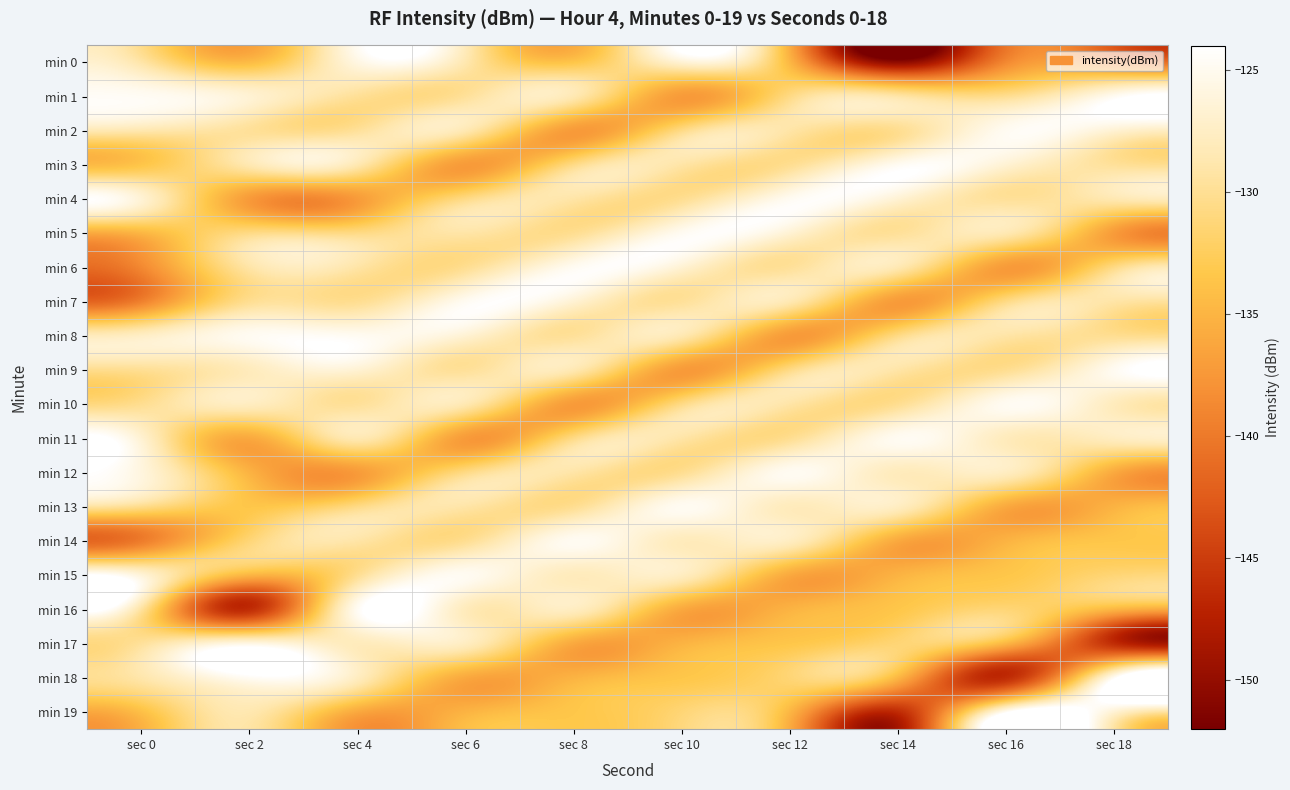

Between sec 4 and sec 0, which is larger?

sec 4